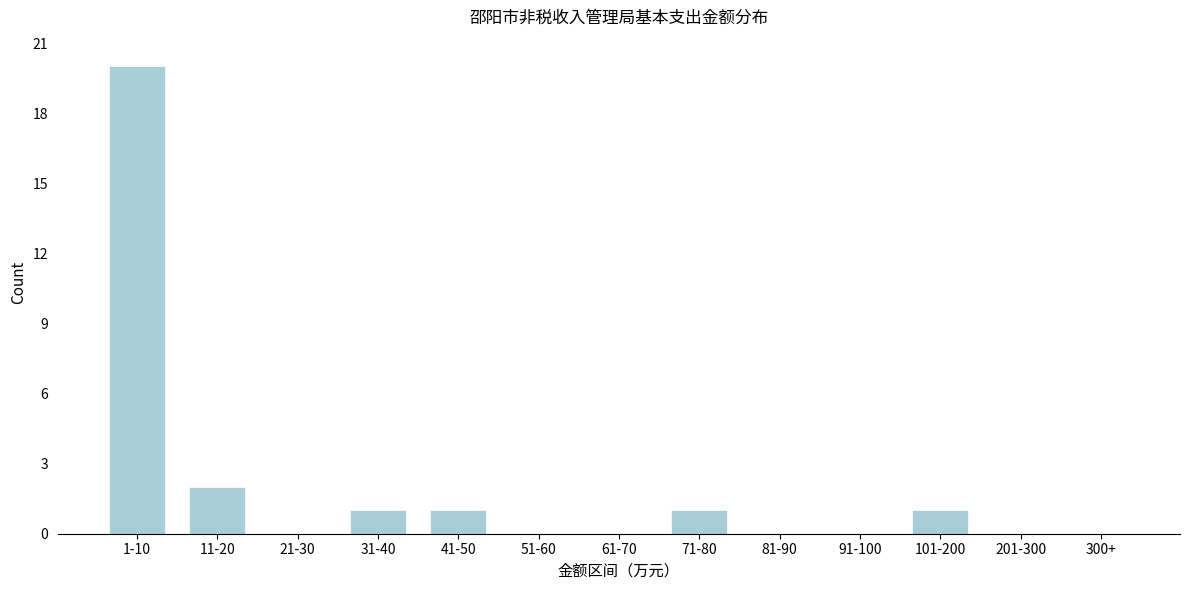

Reading left to right, list all the values displayed in this chart.

1-10=20	11-20=2	21-30=0	31-40=1	41-50=1	51-60=0	61-70=0	71-80=1	81-90=0	91-100=0	101-200=1	201-300=0	300+=0